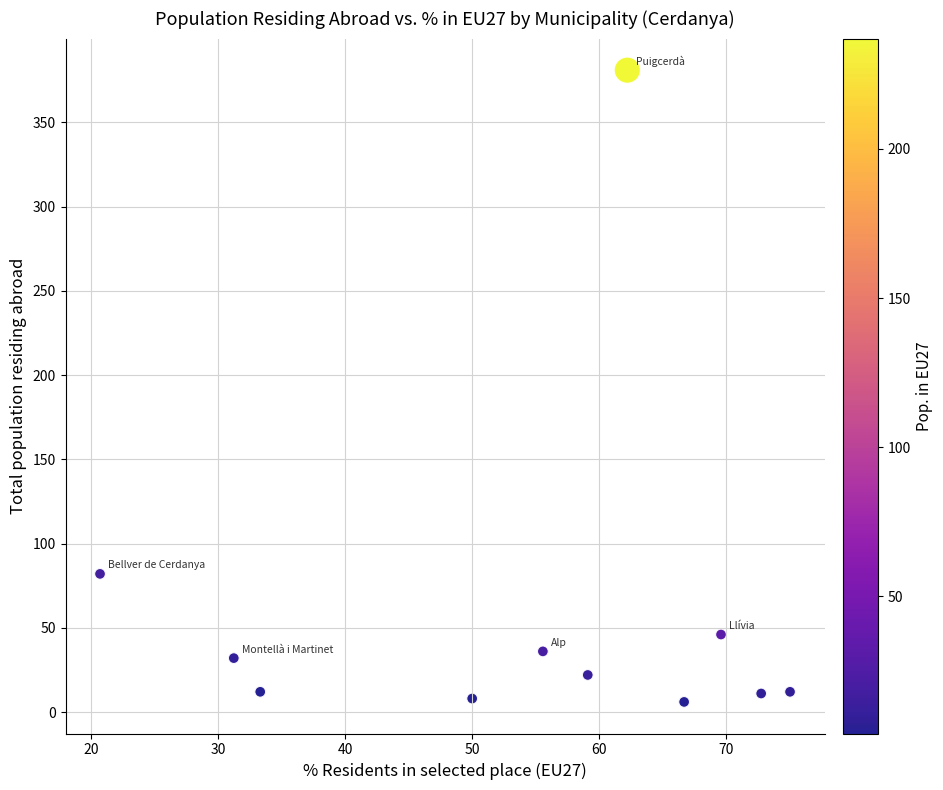

What Y value in the scatter plot is closest to 193?

82